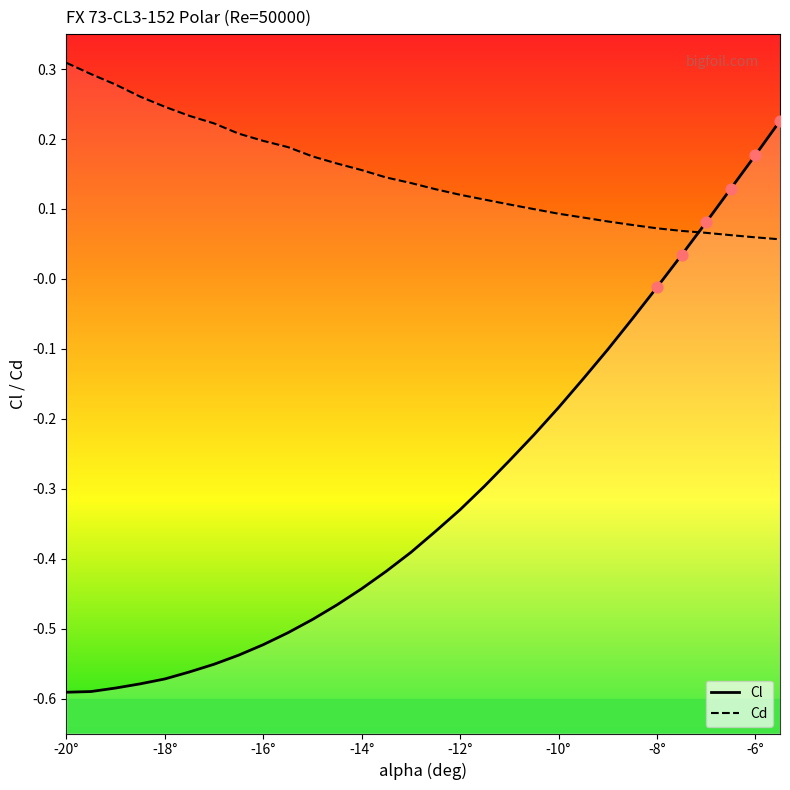

Which series reaches the maximum Y coordinate?

Cd